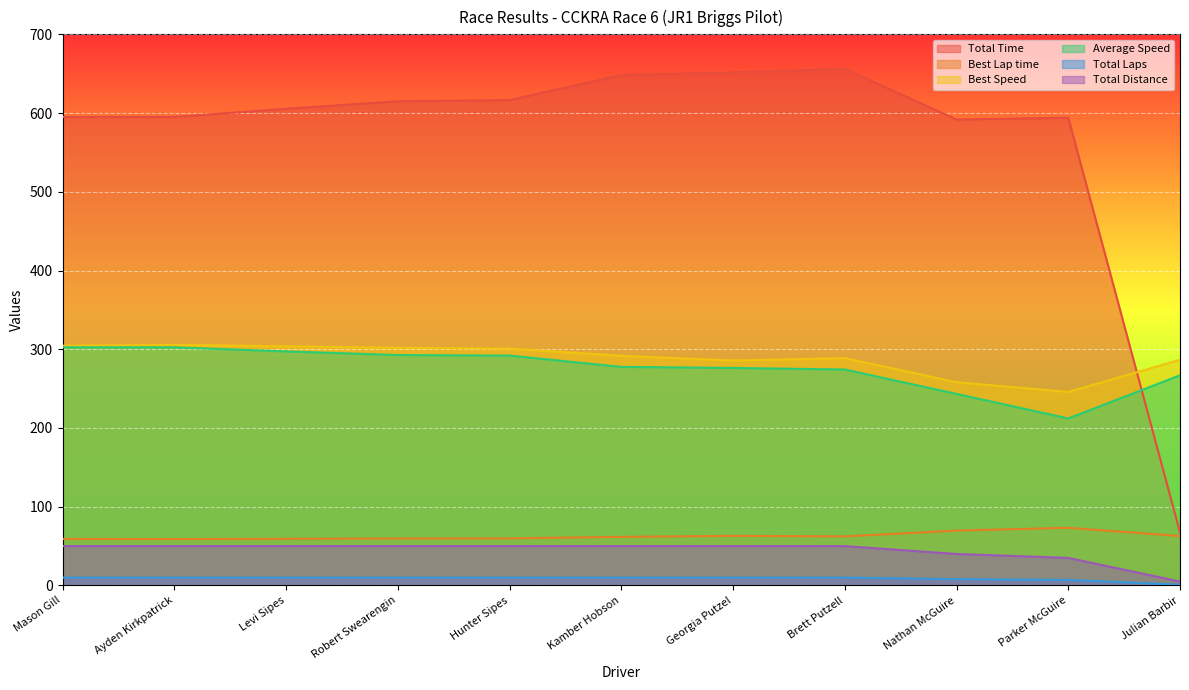

What is the difference between the Average Speed values at Robert Swearengin and Levi Sipes?

4.6